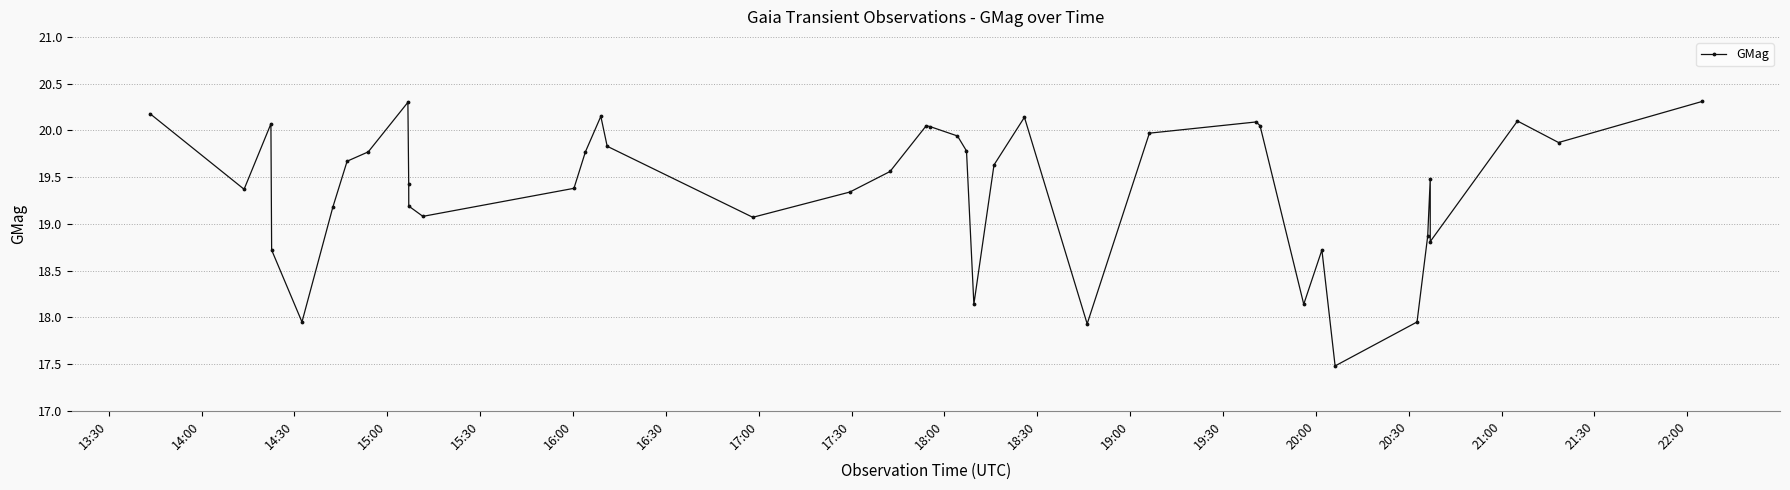

How many lines are shown in the chart?

1